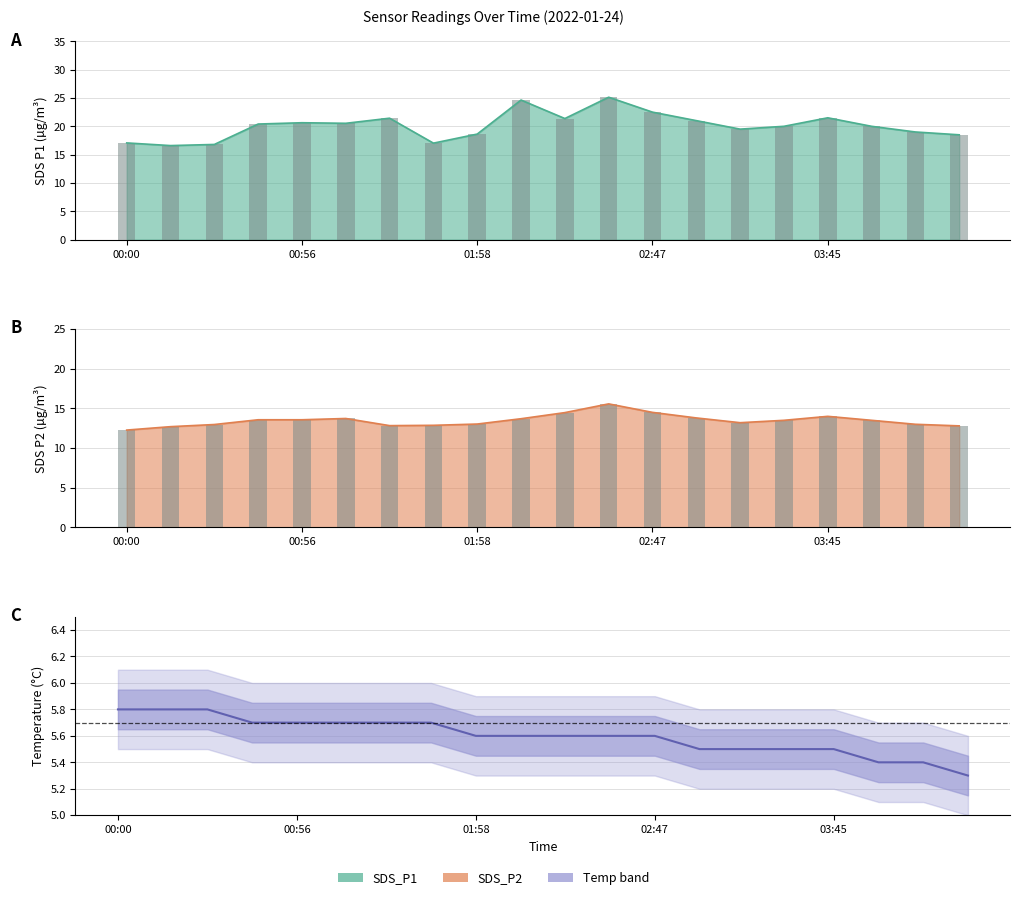

Read the Temp value at 13.

5.5